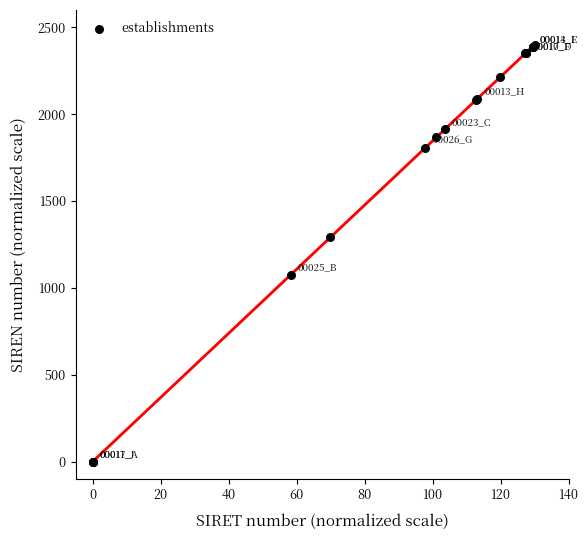

What Y value in the scatter plot is closest to 1200?

1290.5